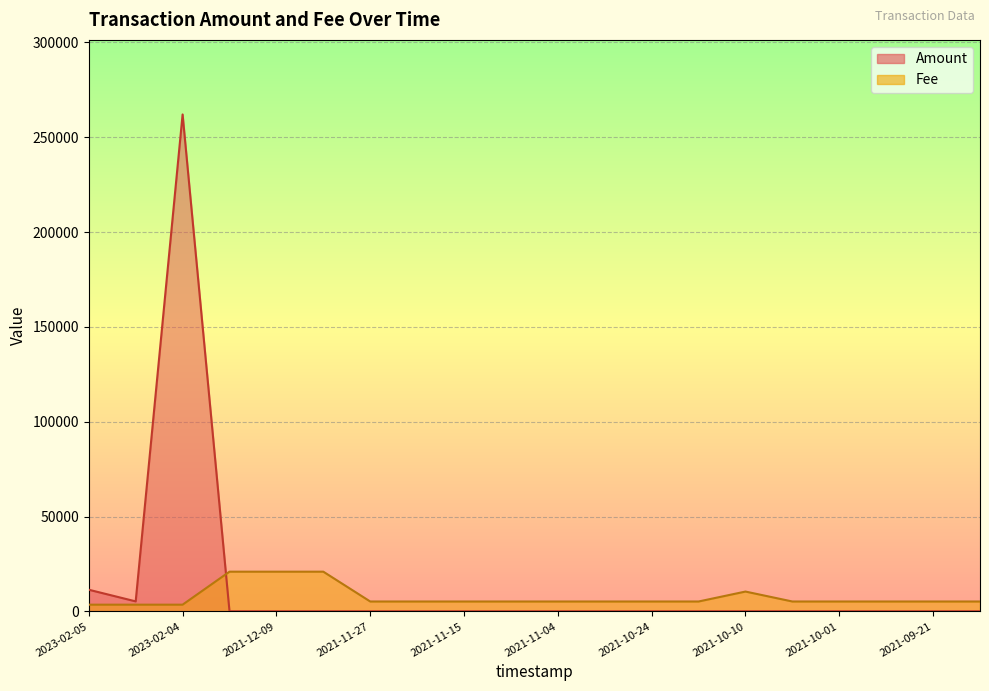

What is the sum of all Amount values?

280448.8